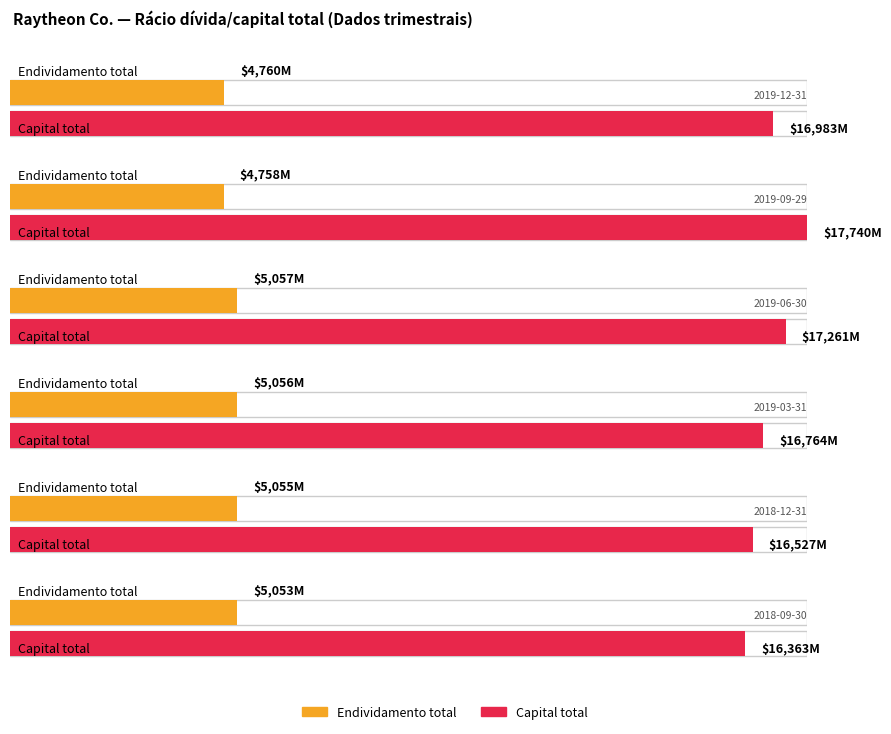

What is the total value across all series at 2019-09-29?

22498